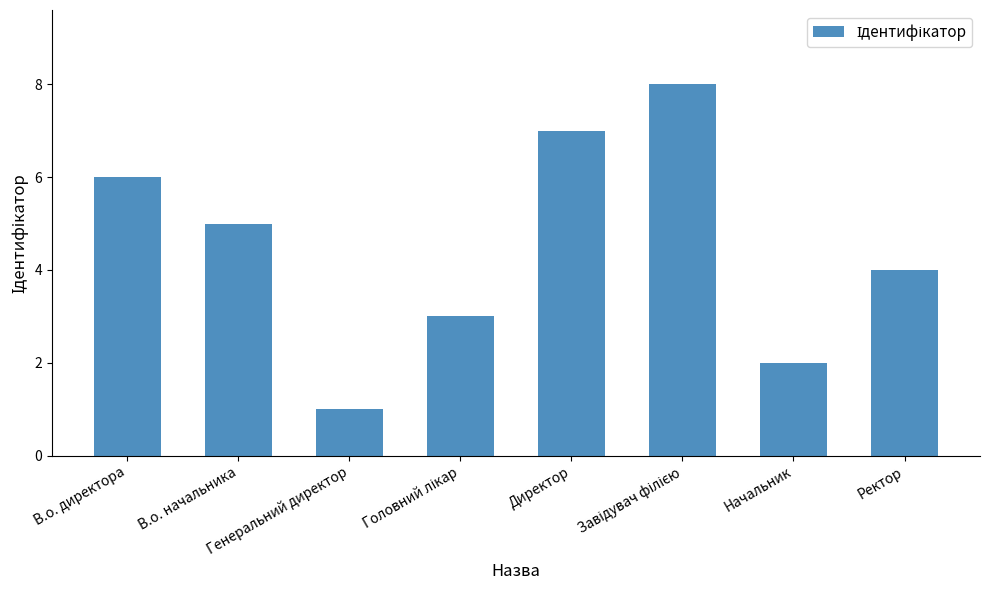

What is the maximum value shown in the chart?

8